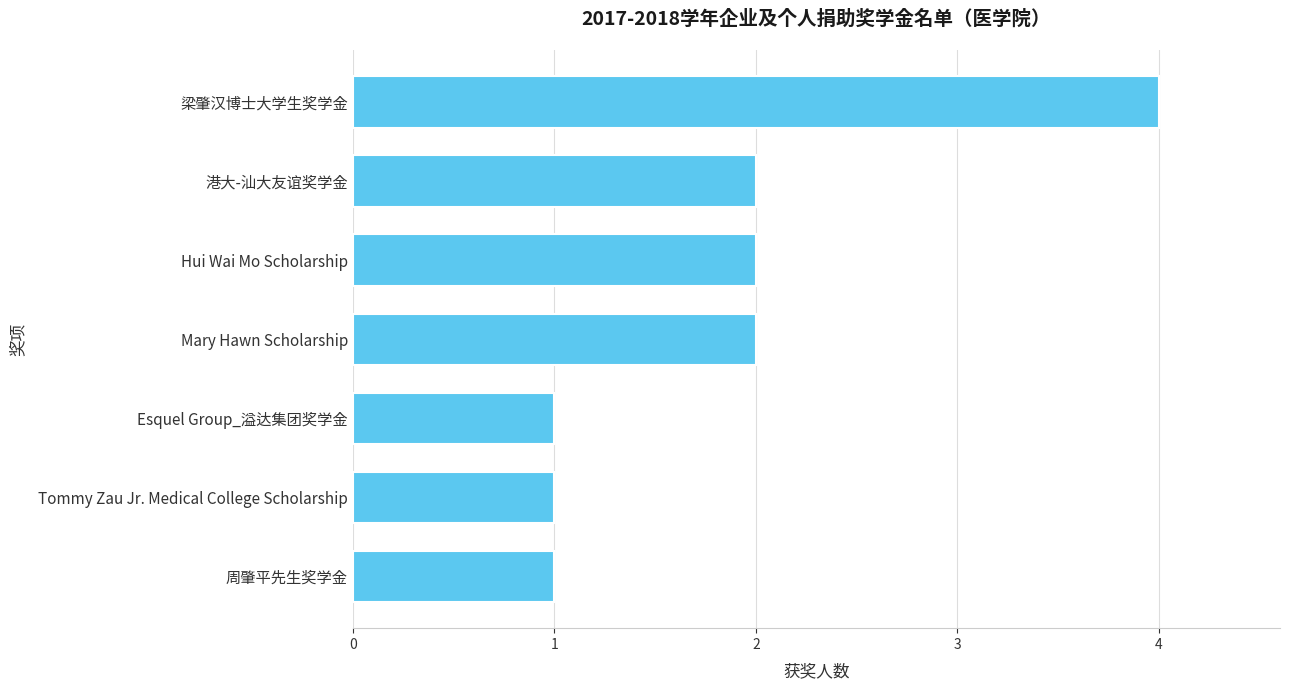

How many series are shown in this chart?

1